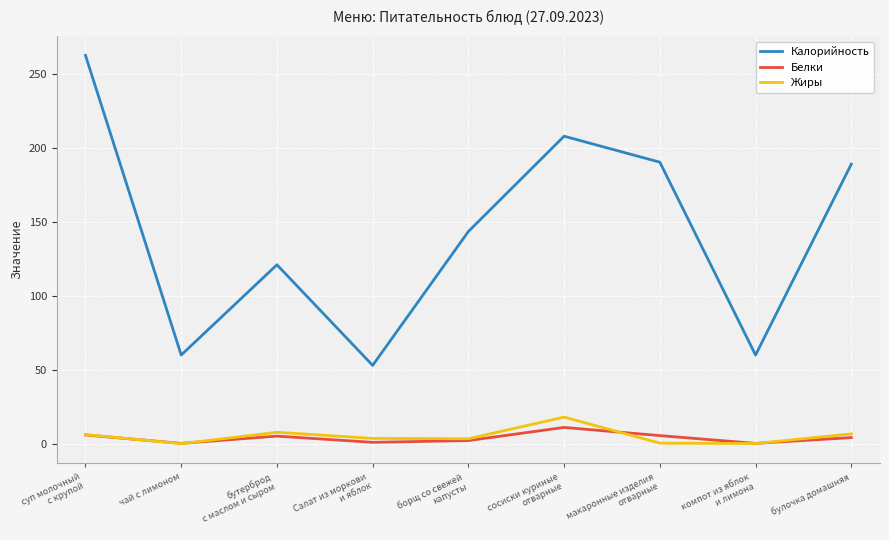

Which category has the highest value in the Жиры series?

сосиски куриные
отварные